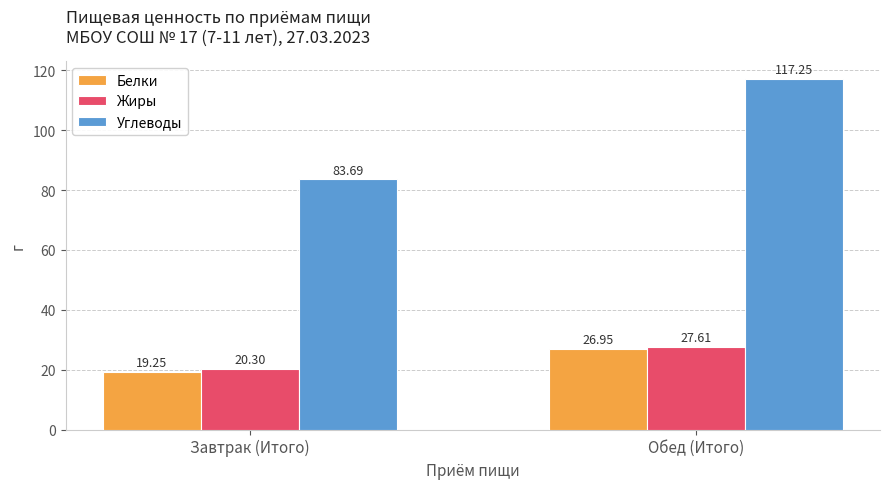

How many series are shown in this chart?

3